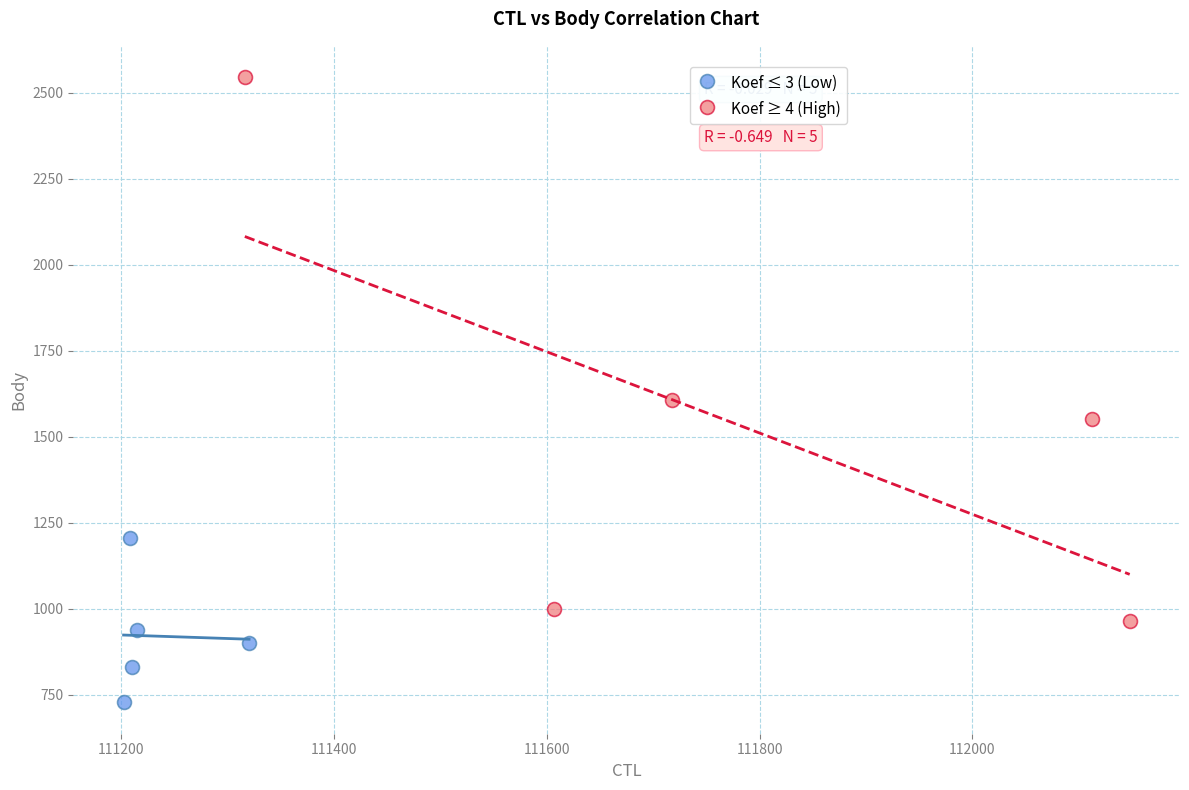

Which series reaches the minimum Y coordinate?

Koef ≤ 3 (Low)